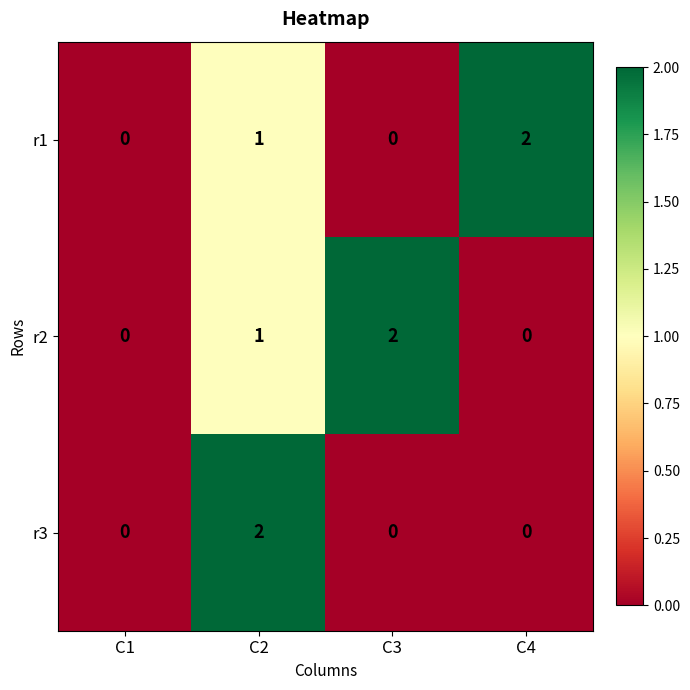

At which category is the sum across all series the highest?

C2